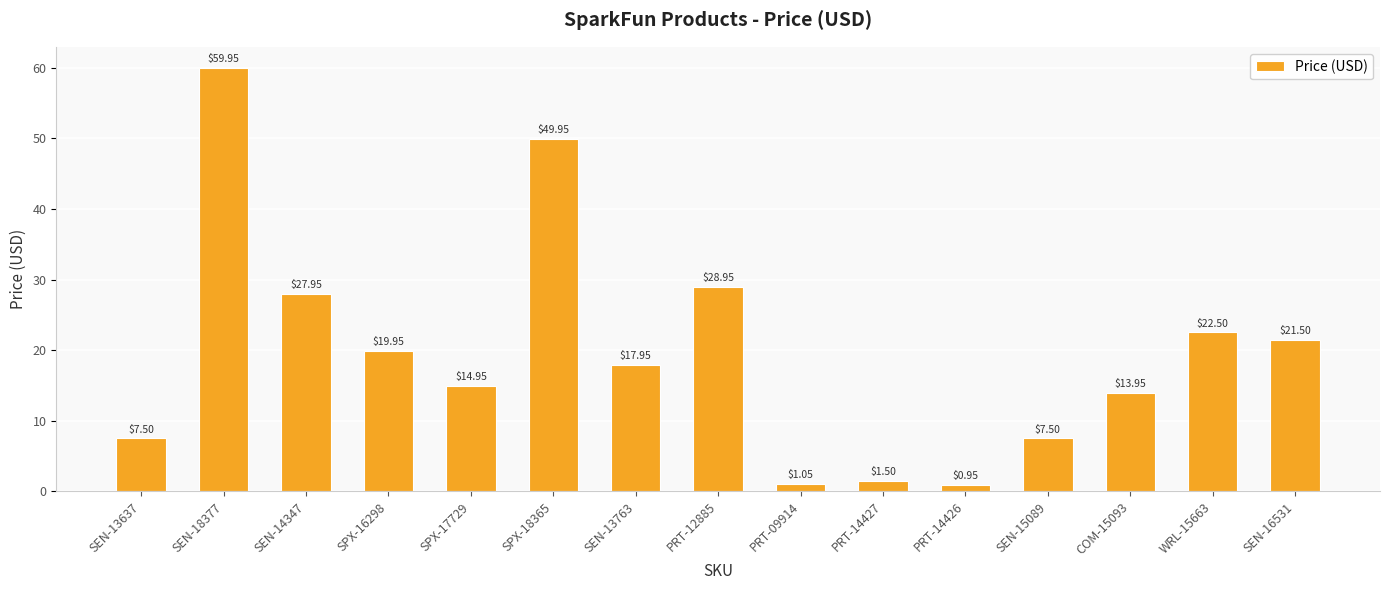

What is the change in value from SPX-18365 to PRT-09914?

-48.9